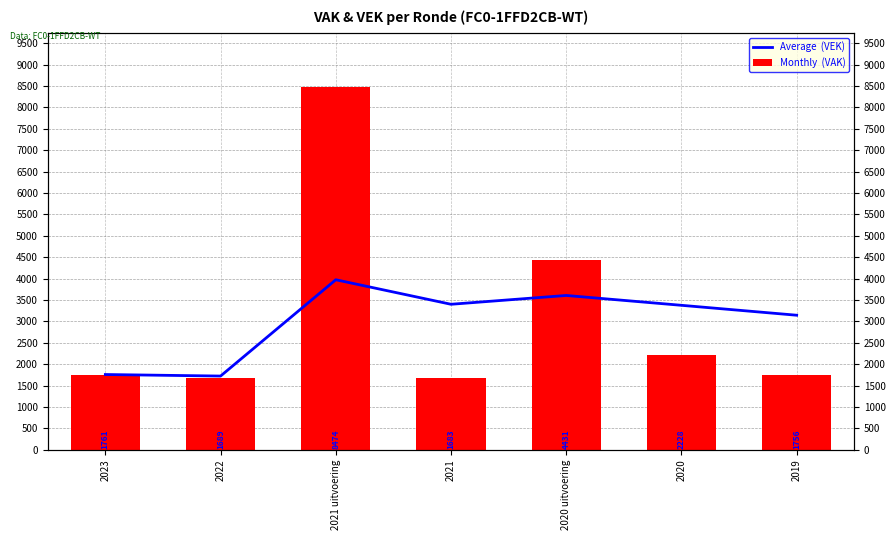

True or false: Average  (VEK) has a value of 5381.0 at 2020.

False